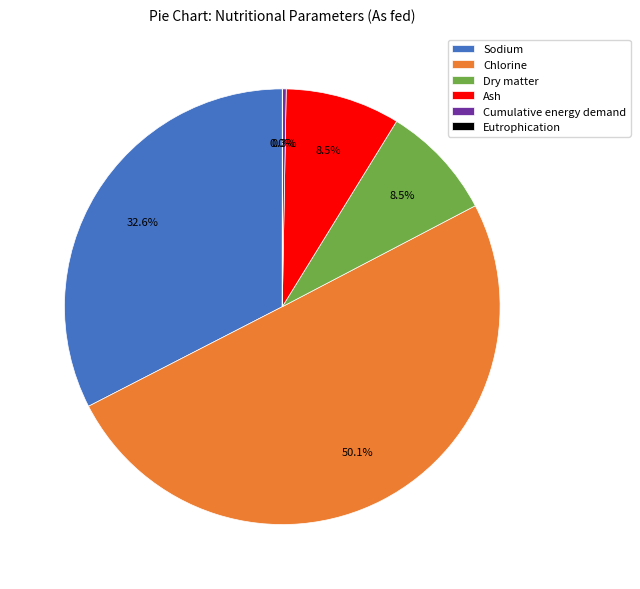

Combined, do Chlorine and Dry matter account for over 50%?

Yes